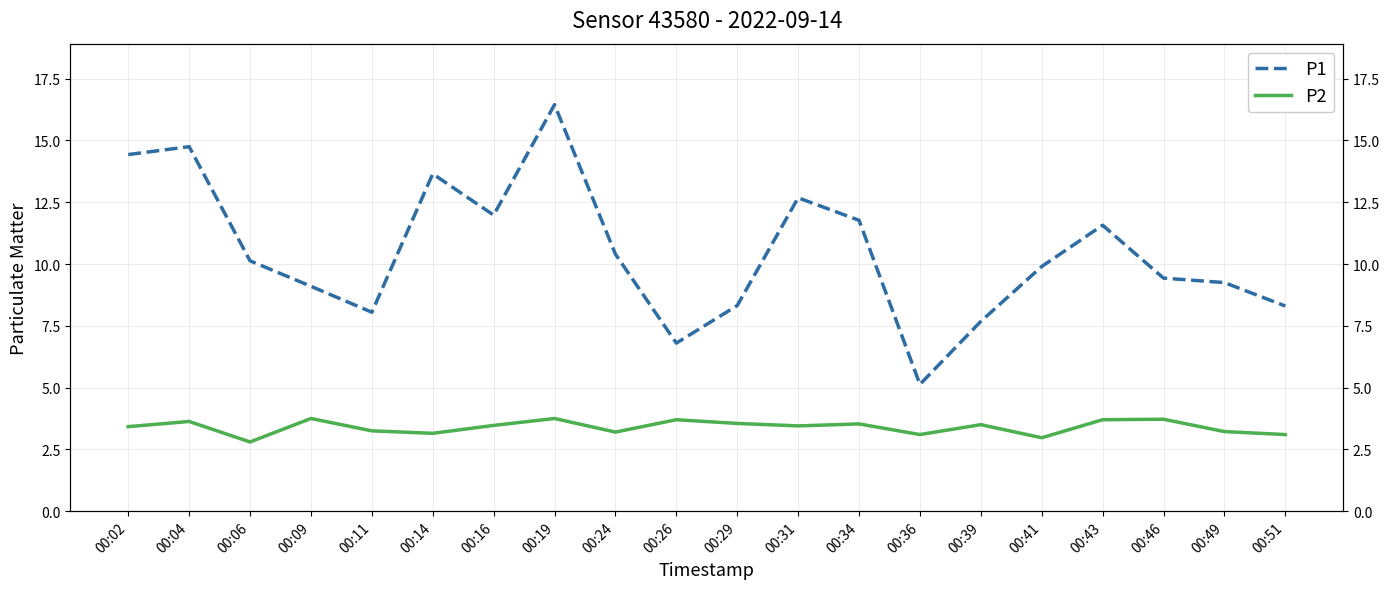

Rank the categories by P1 value from highest to lowest.

00:19, 00:04, 00:02, 00:14, 00:31, 00:16, 00:34, 00:43, 00:24, 00:06, 00:41, 00:46, 00:49, 00:09, 00:29, 00:51, 00:11, 00:39, 00:26, 00:36